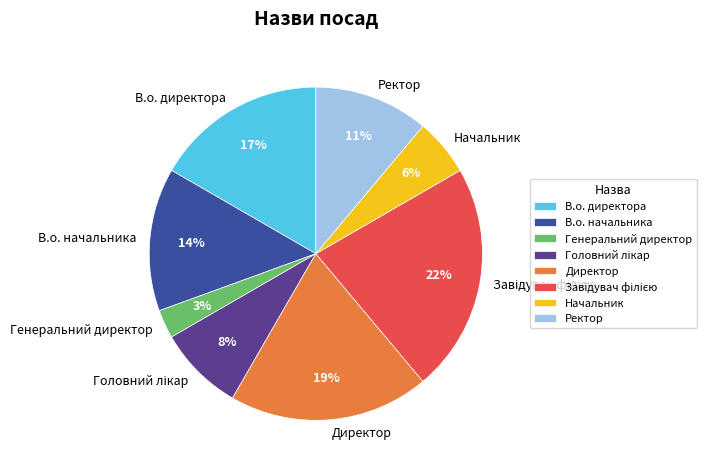

What is the ratio of the value at В.о. начальника to the value at В.о. директора?

0.8